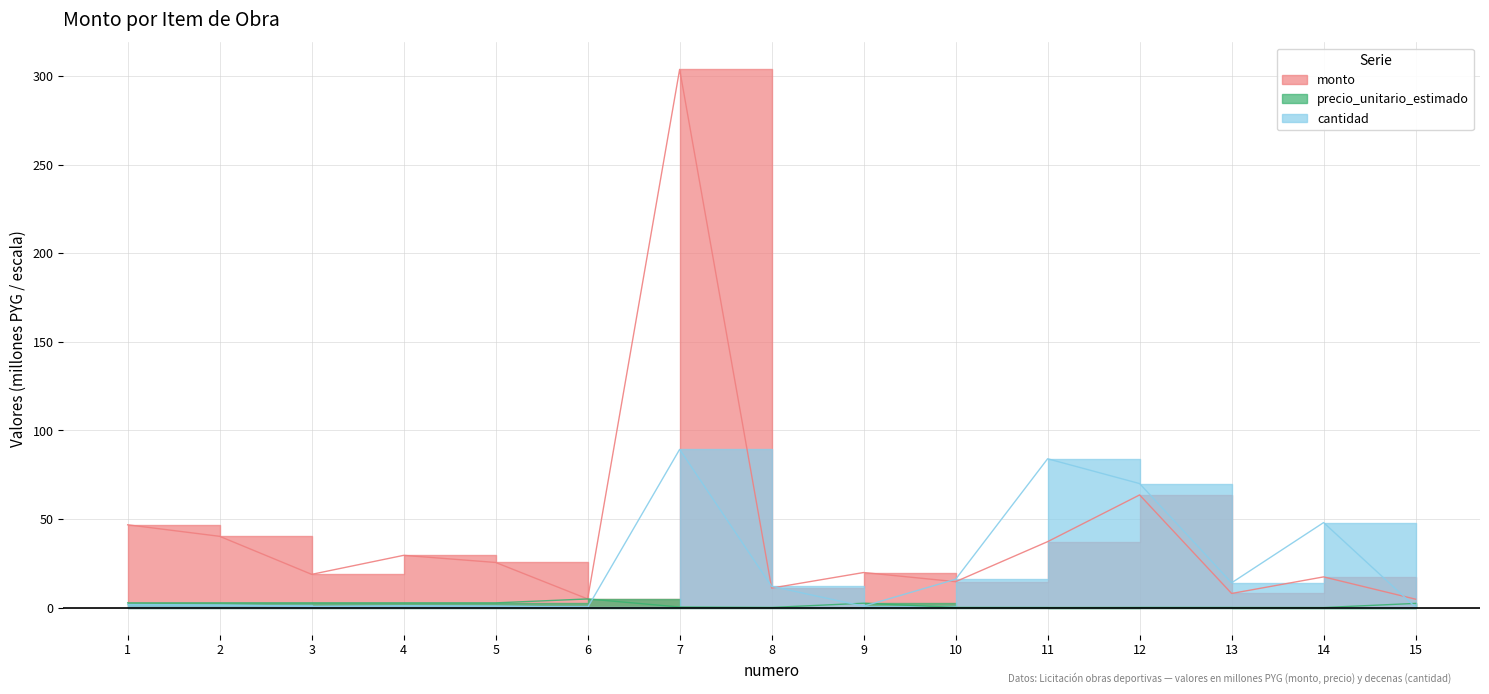

Count the number of categories in the chart.

15